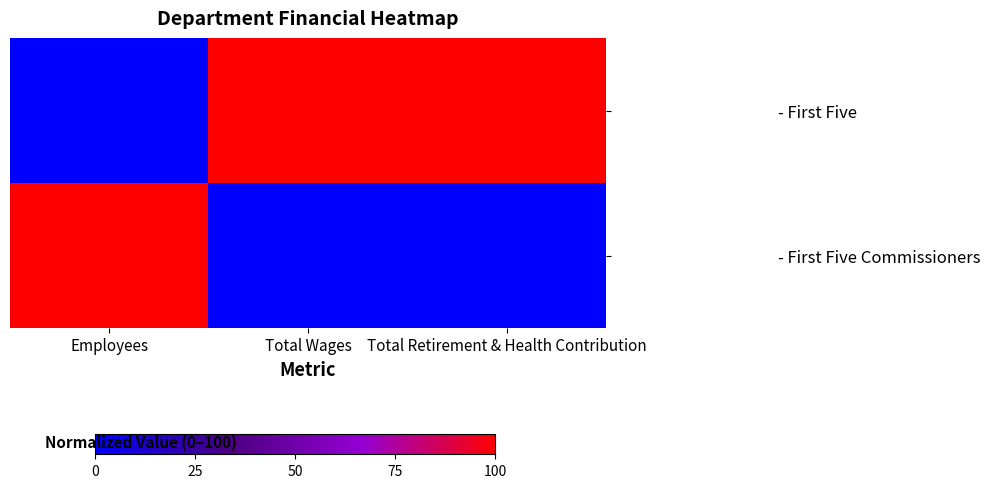

Reading right to left, what are all the values shown in this chart?

- First Five: Total Retirement & Health Contribution=100	Total Wages=100	Employees=0
- First Five Commissioners: Total Retirement & Health Contribution=0	Total Wages=0	Employees=100